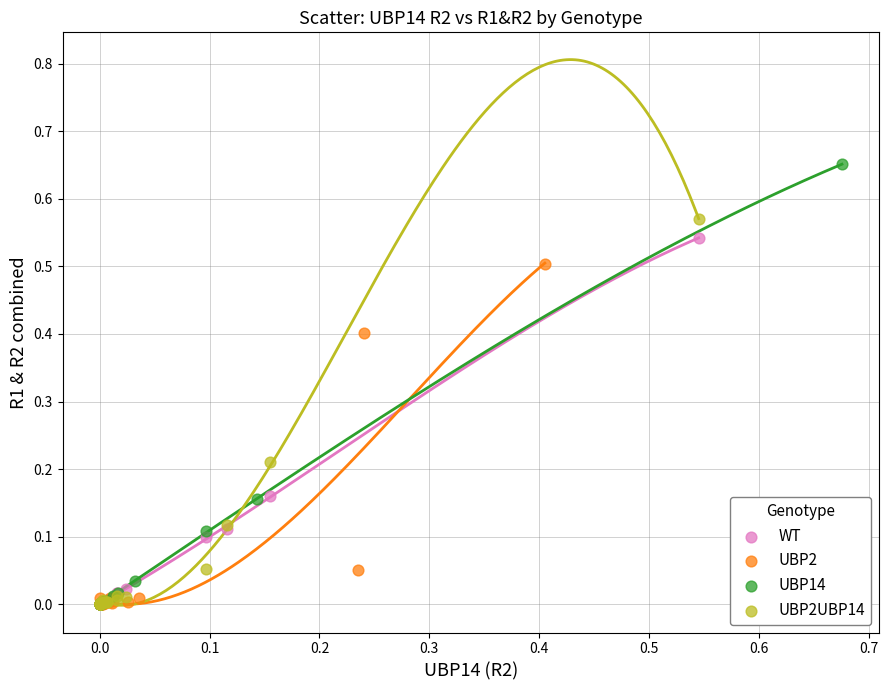

Which series has the largest Y range (max minus min)?

UBP14